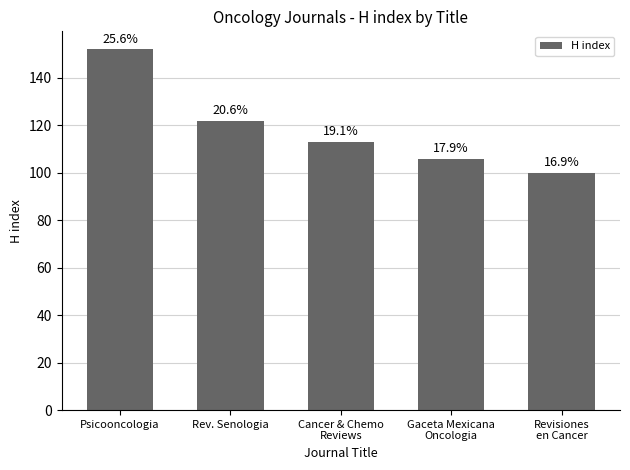

How many bars are there in total?

5